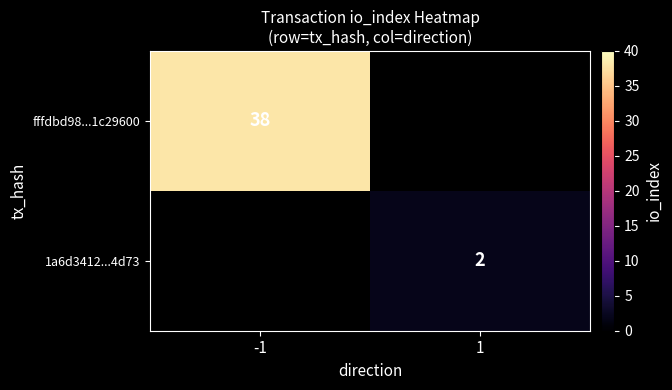

True or false: fffdbd98...1c29600 has a value of 55 at -1.

False